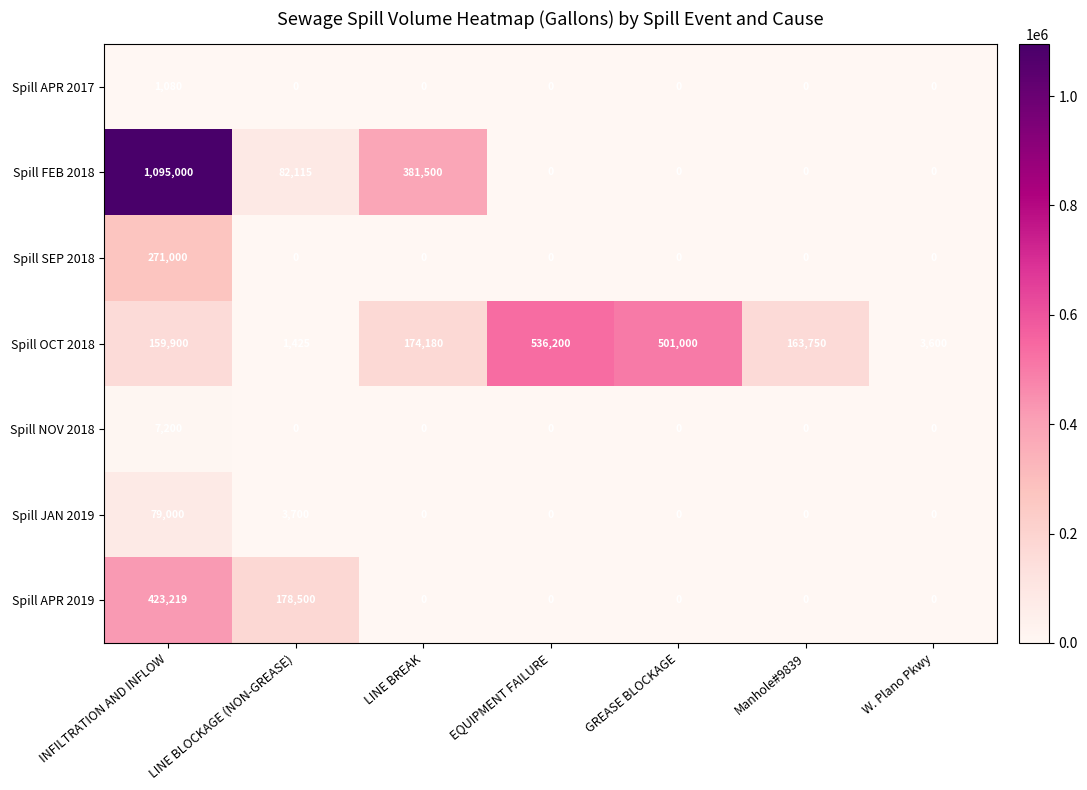

Which label corresponds to the largest value in the chart?

INFILTRATION AND INFLOW